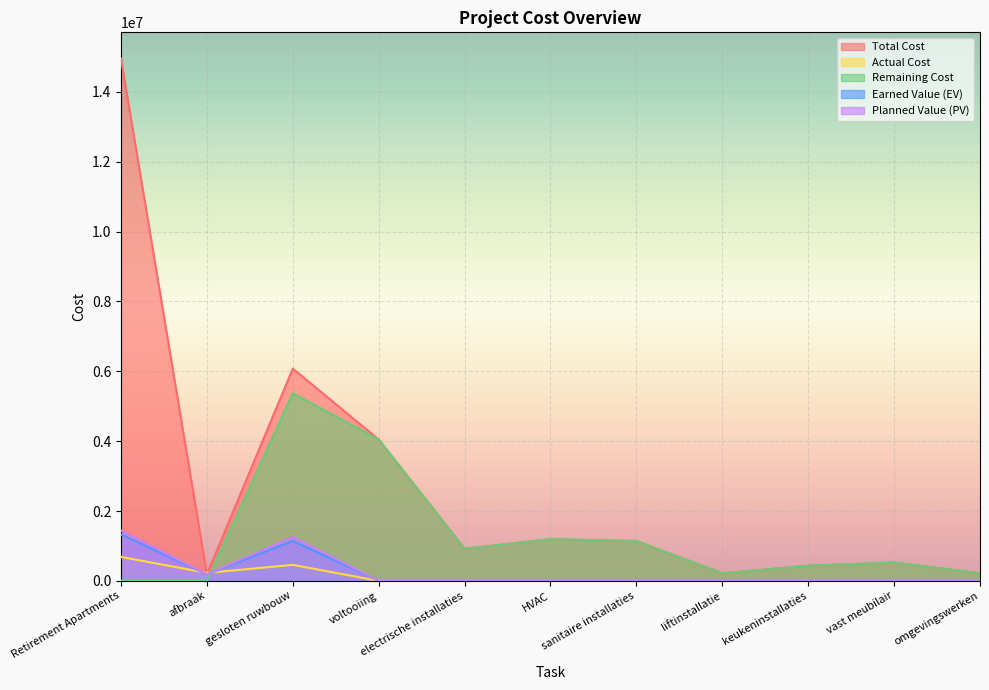

What is the difference between the highest and lowest values at liftinstallatie?

216359.0